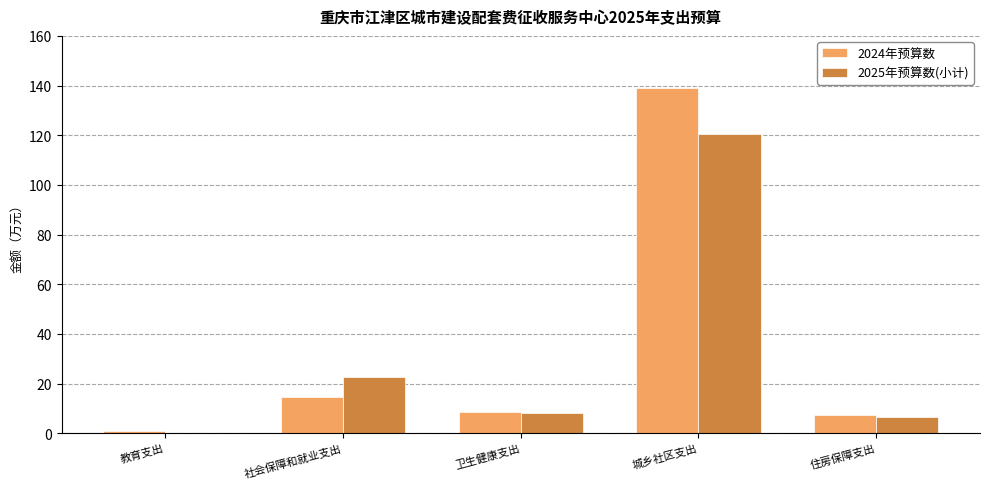

Is it true that 2025年预算数(小计) equals 0.0 at 教育支出?

True